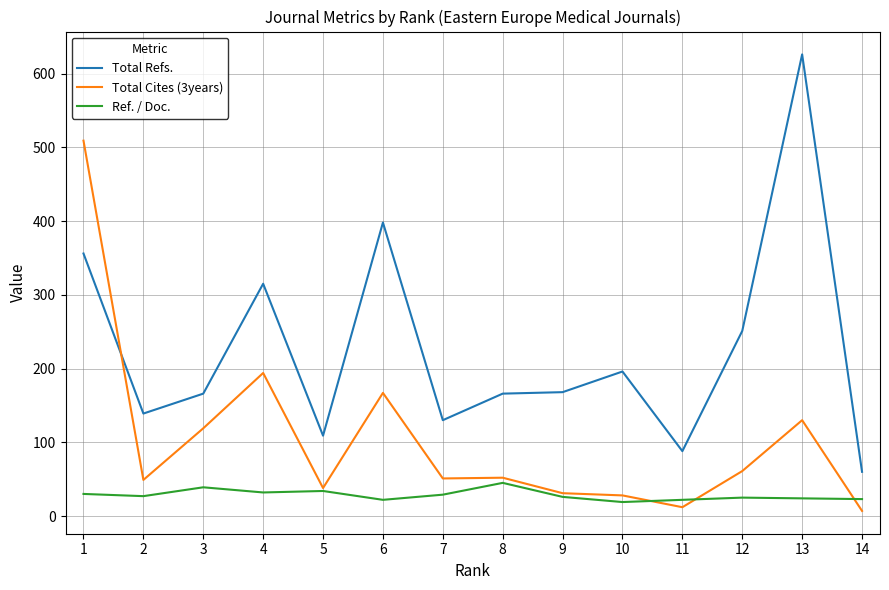

Where is the first local minimum for Total Refs.?

2